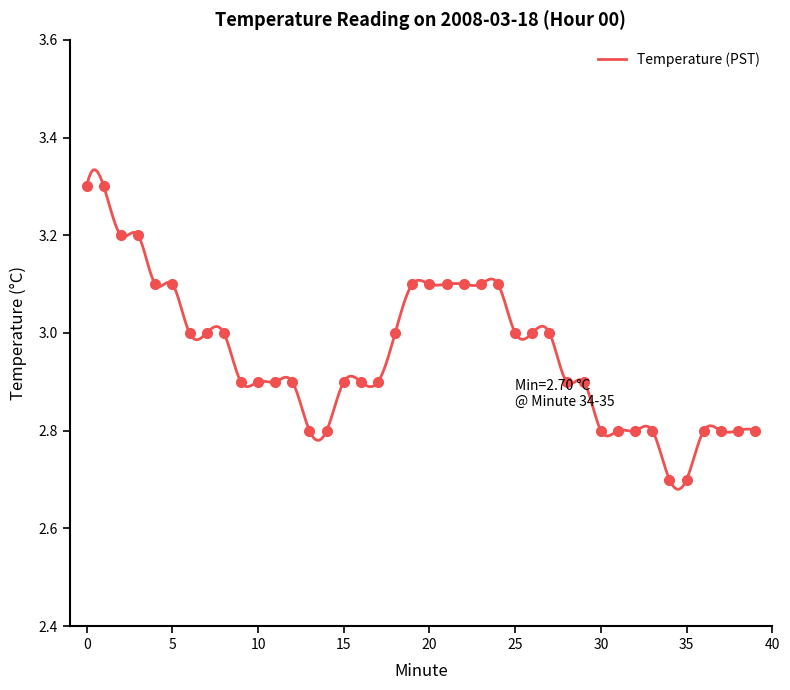

True or false: there are more than 1 points higher than both neighbors.

False